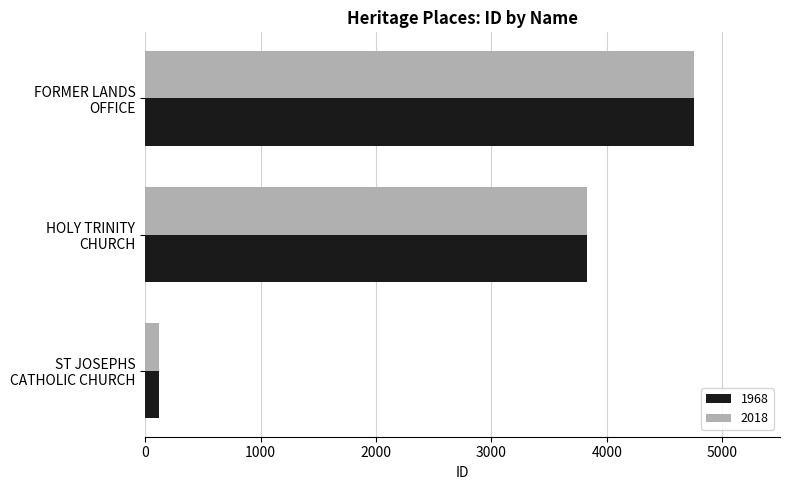

What is the difference between the maximum and second lowest values in the 2018 series?

926